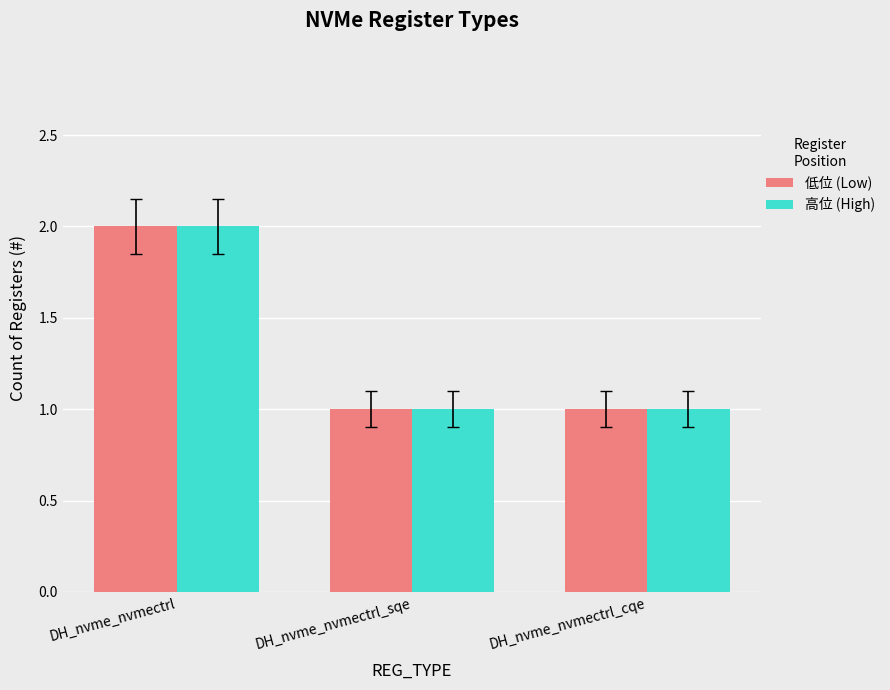

How many bars are there in each group?

2